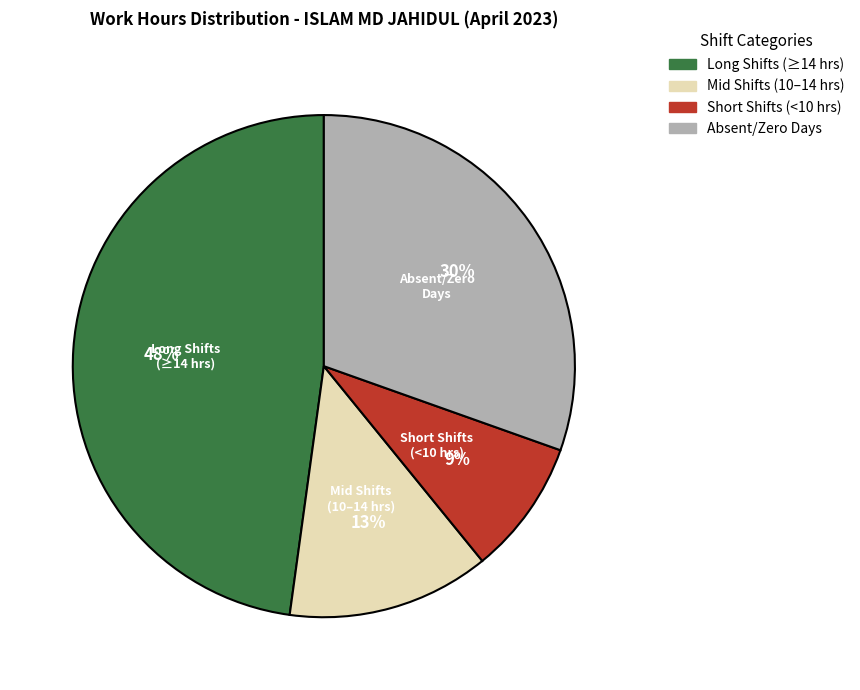

How many slices are in this pie chart?

4